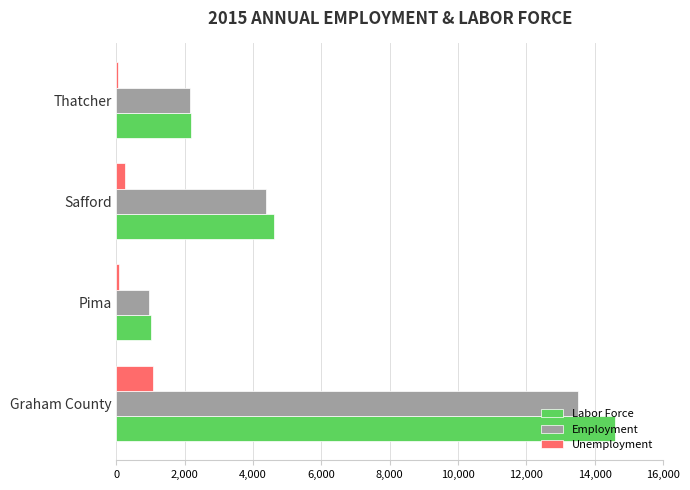

What is the highest value of the Employment series?

13515